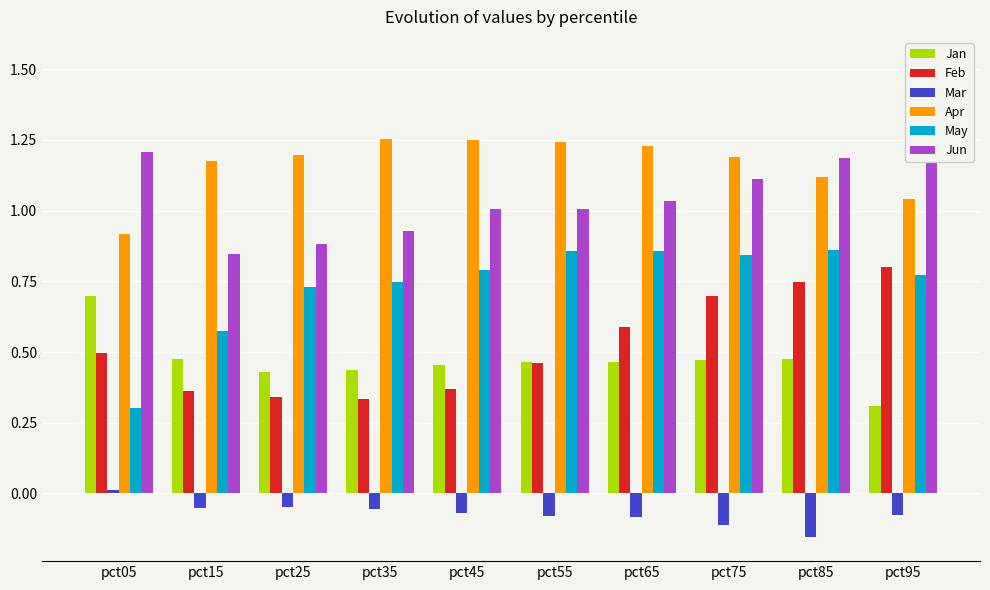

What is the difference between the highest and lowest values at pct05?

1.2